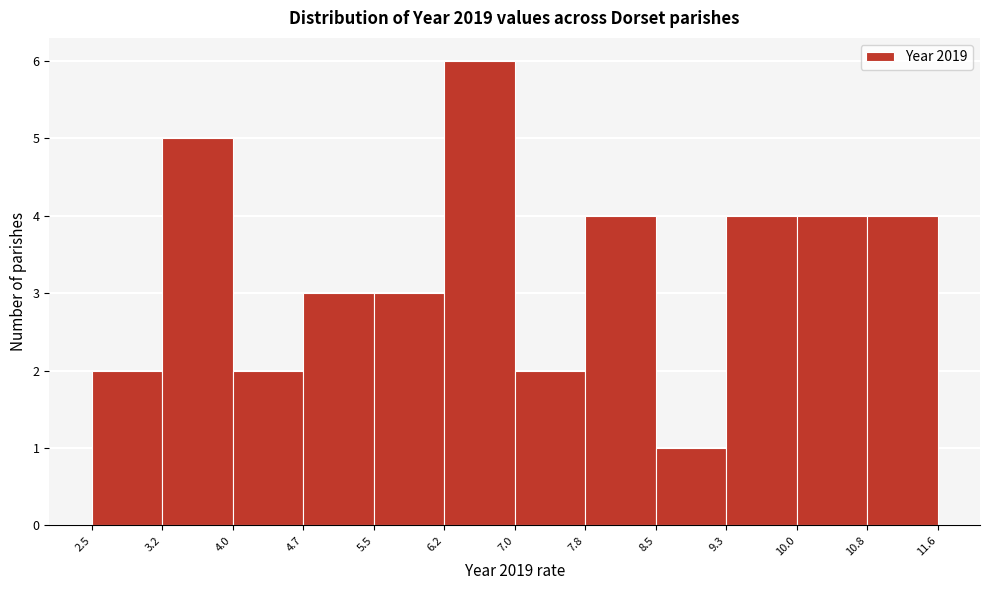

Which range on the x-axis has the tallest bar?

6.2 to 7.0